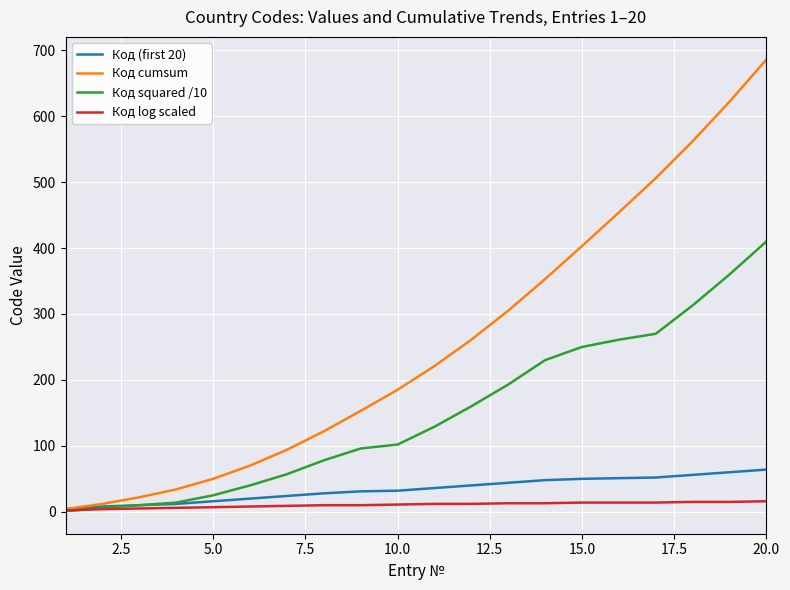

Which series has the largest range (max minus min)?

Код cumsum